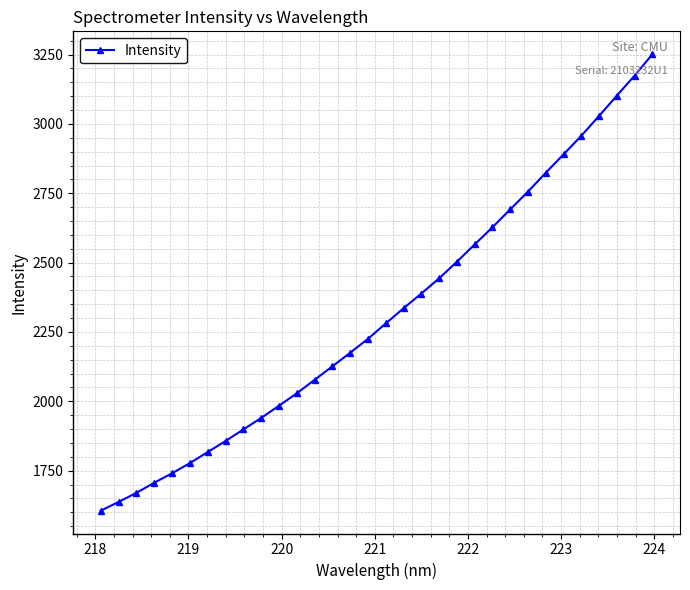

What is the value of the 32nd point from the left?

3251.4